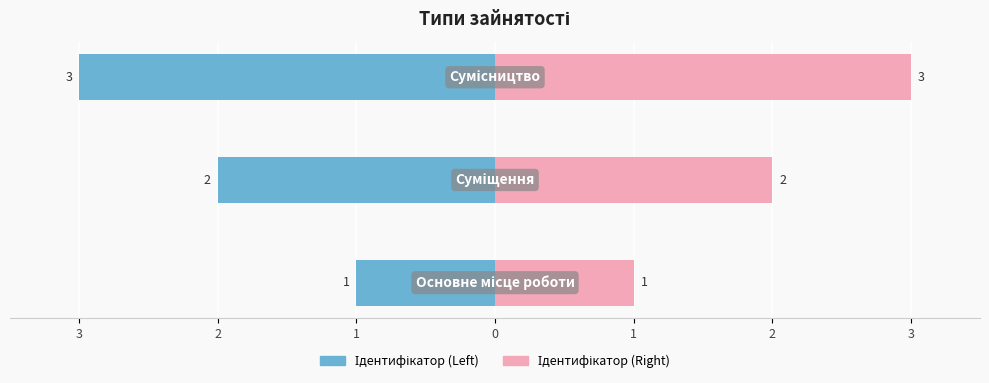

What value does the Ідентифікатор (Left) series have at 2?

-3